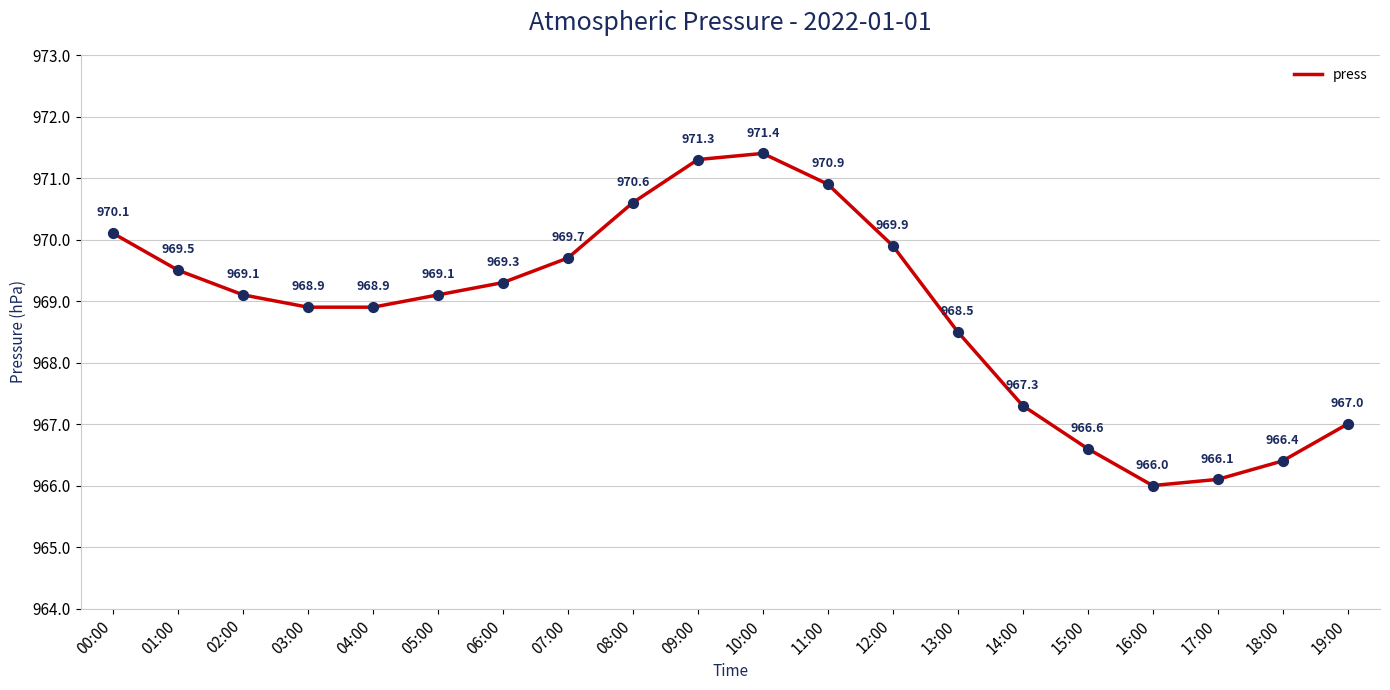

Approximately how many times larger is the value at 00:00 compared to 01:00?

1.0